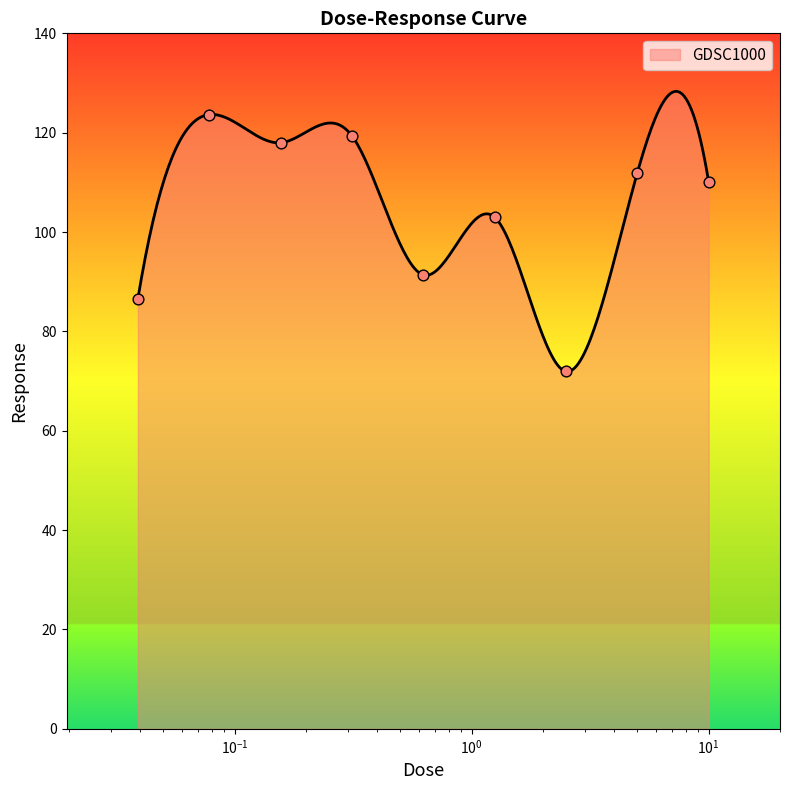

What is the change in value from 0.625 to 10.0?

+18.7